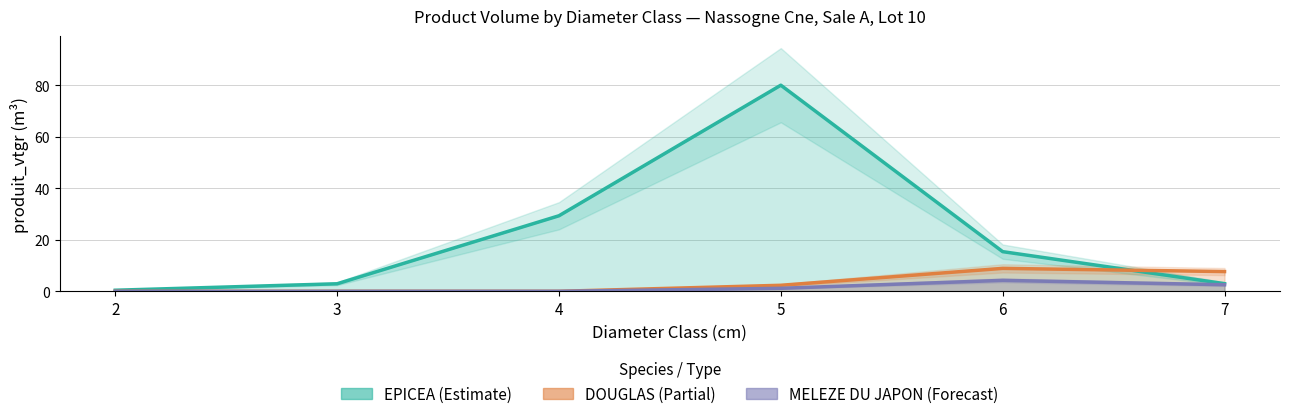

Which series has the largest range (max minus min)?

EPICEA